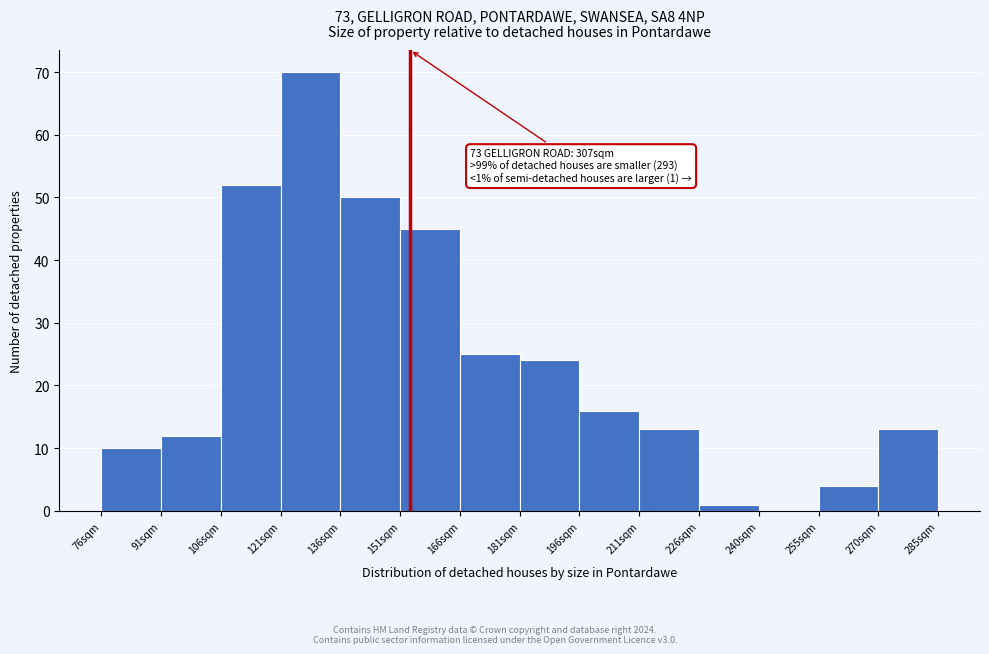

Which range on the x-axis has the tallest bar?

122 to 136